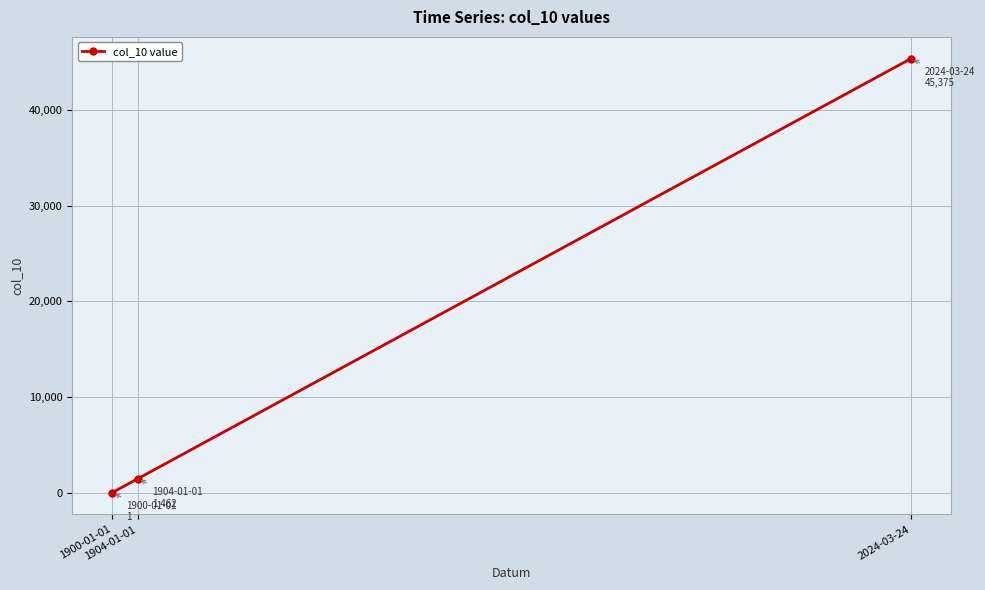

Which label corresponds to the largest value in the chart?

2024-03-24